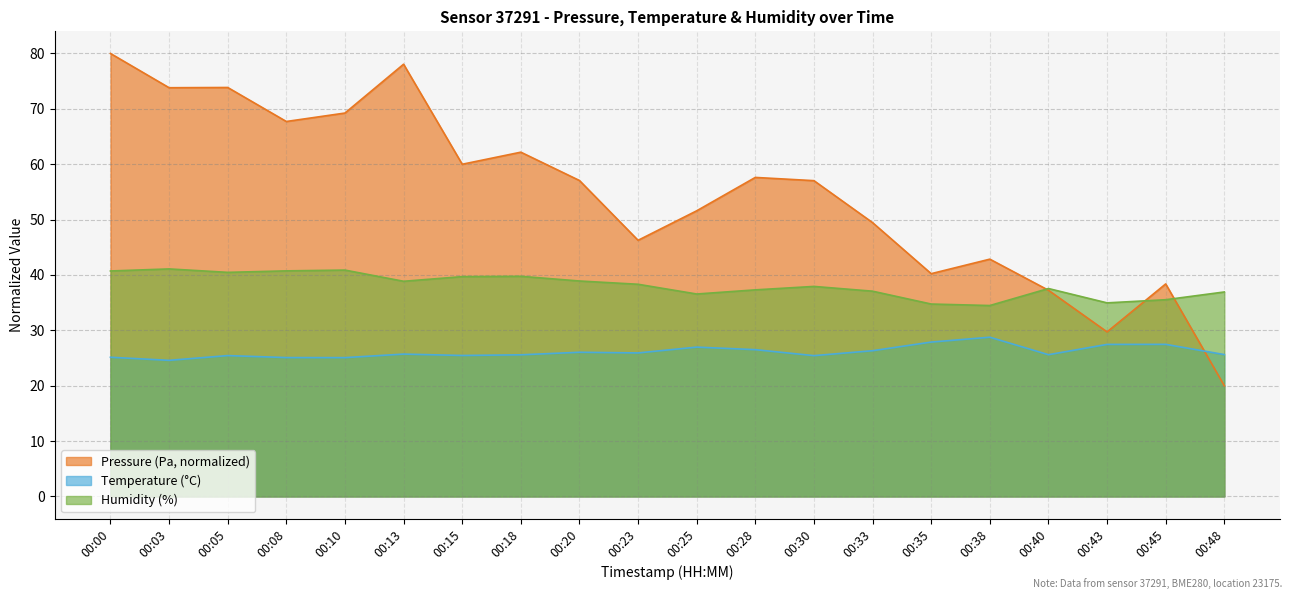

Which has a higher value, 00:10 or 00:45?

00:10